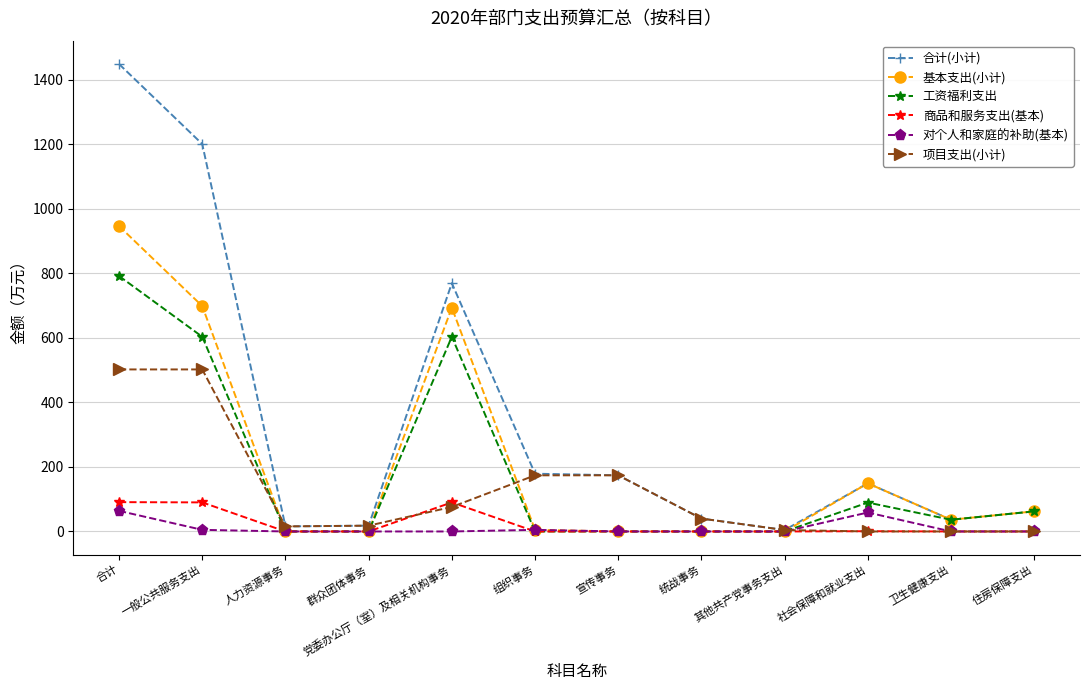

Which series changed the most between 合计 and 卫生健康支出?

合计(小计)